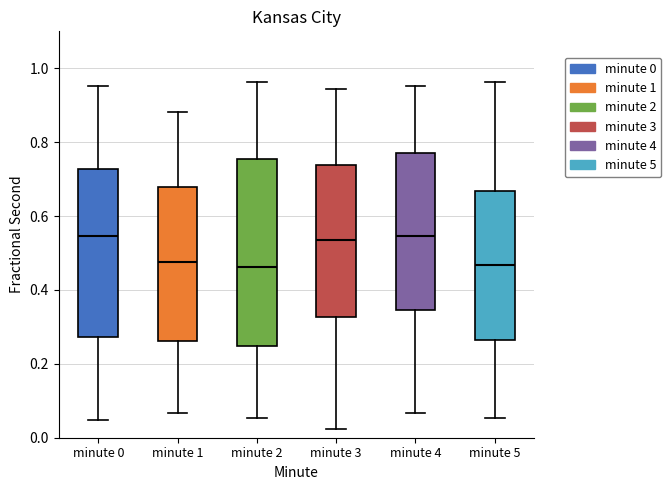

Reading left to right, transcribe this box plot: for each box, give where its median line is, the range the box spans, and where its two whiskers end, as read against the y-axis. The values are not printed on the chart, so give them approximately, as read against the axis.

minute 0: median 0.54, box 0.28 to 0.72, whiskers 0.04 to 0.96
minute 1: median 0.48, box 0.26 to 0.68, whiskers 0.06 to 0.88
minute 2: median 0.46, box 0.24 to 0.76, whiskers 0.06 to 0.96
minute 3: median 0.54, box 0.32 to 0.74, whiskers 0.02 to 0.94
minute 4: median 0.54, box 0.34 to 0.78, whiskers 0.06 to 0.96
minute 5: median 0.46, box 0.26 to 0.66, whiskers 0.06 to 0.96